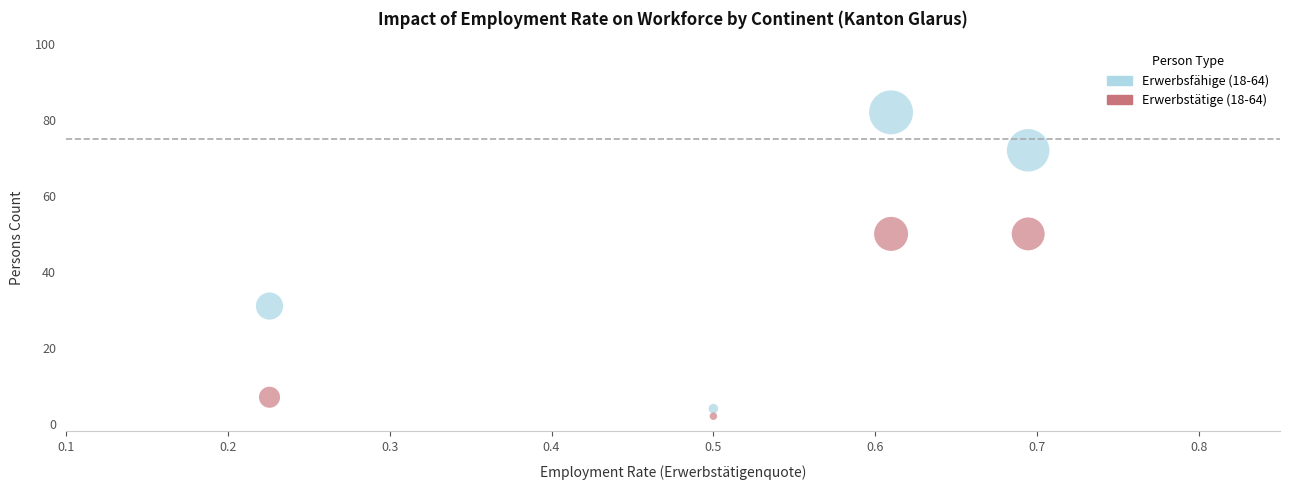

Which series contains the highest Y value?

Erwerbsfähige (18-64)